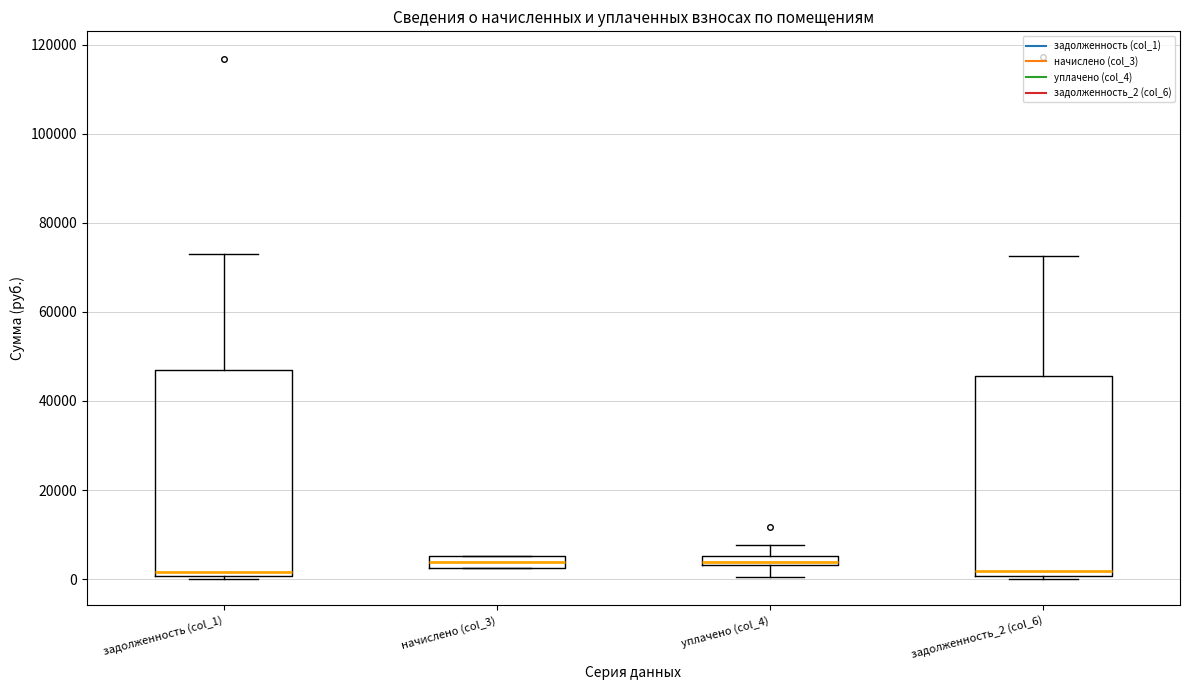

Where is the lower edge of the box for задолженность_2 (col_6) on the y-axis? The values are not printed on the chart, so give them approximately, as read against the axis.

0